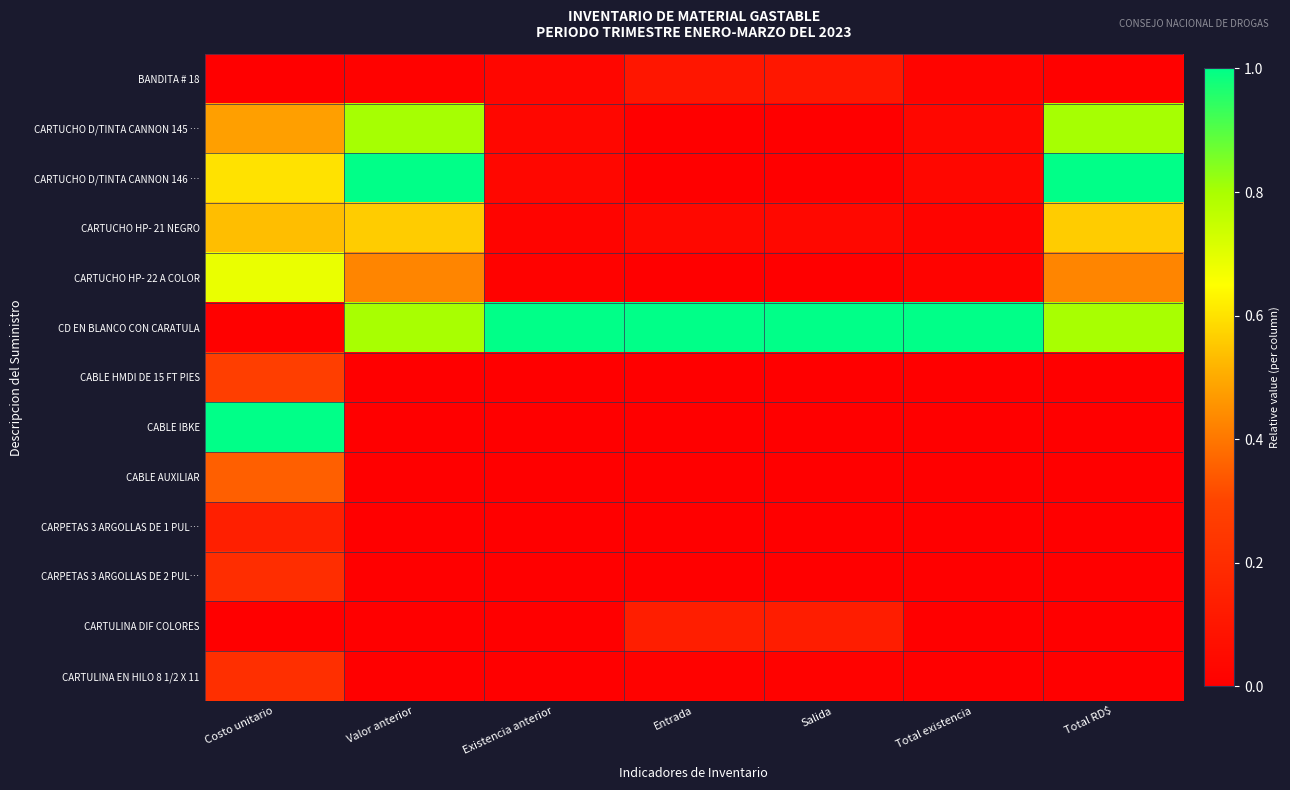

Between Costo unitario and Valor anterior, which series saw the biggest shift?

CABLE IBKE